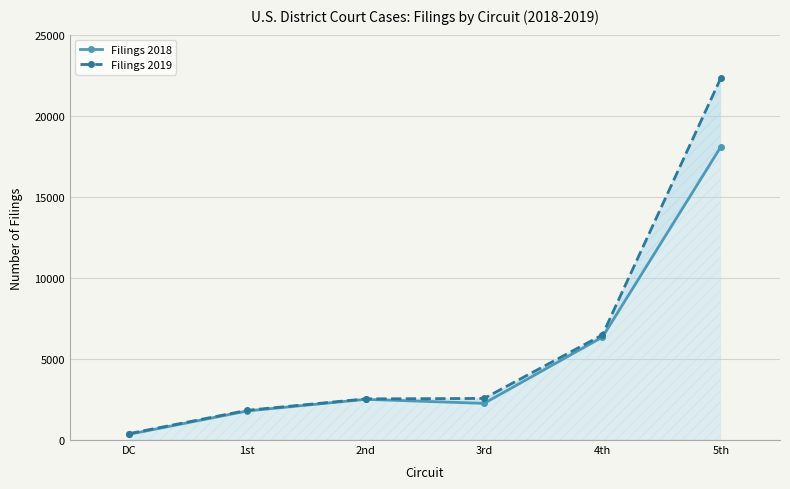

What position from the right is 3rd?

3